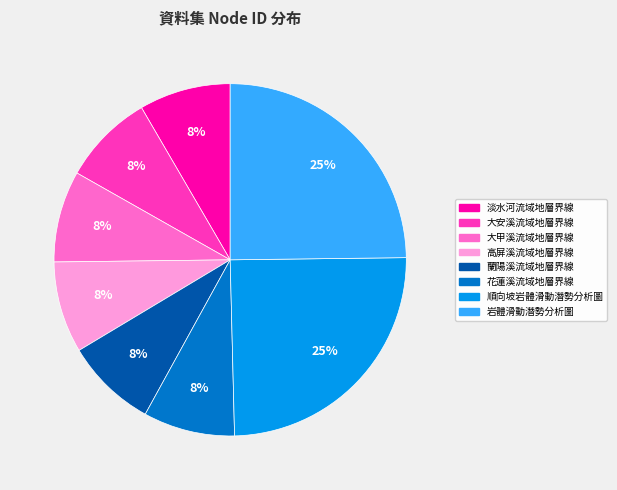

Is it true that 大甲溪流域地層界線 is 8% of the pie?

True